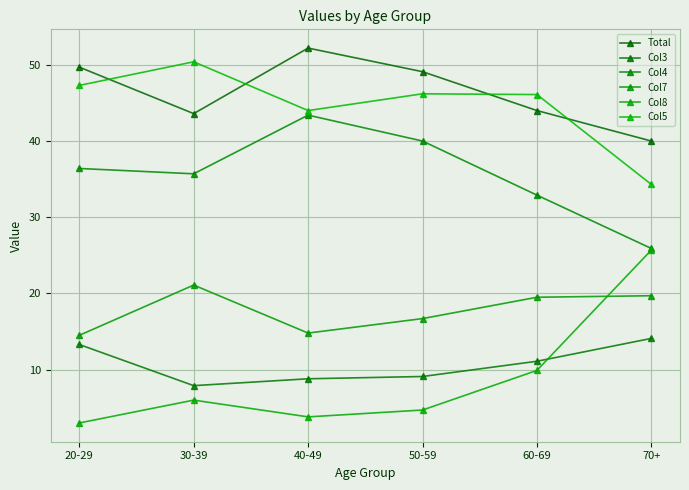

How many values in the Total series are below 49?

3